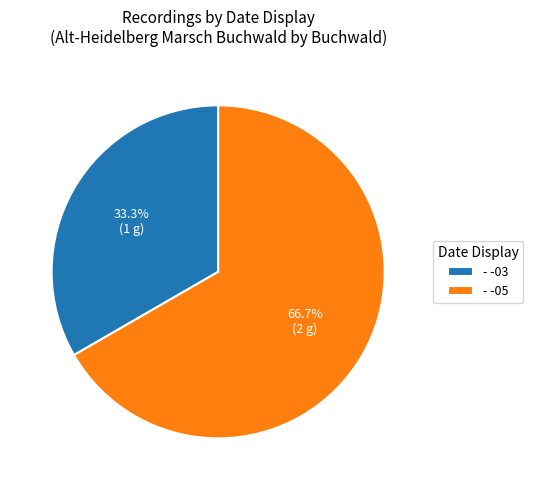

Between - -05 and - -03, which is larger?

- -05